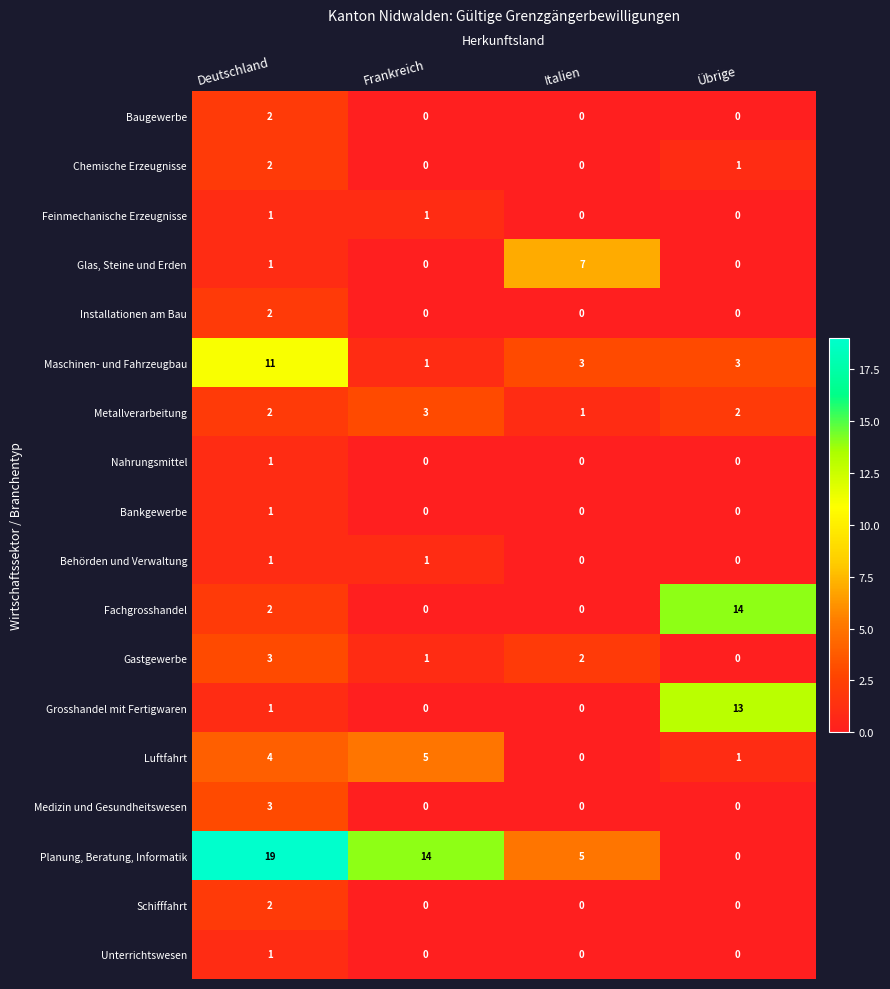

Count the Planung, Beratung, Informatik values in the range 5 to 19.

3